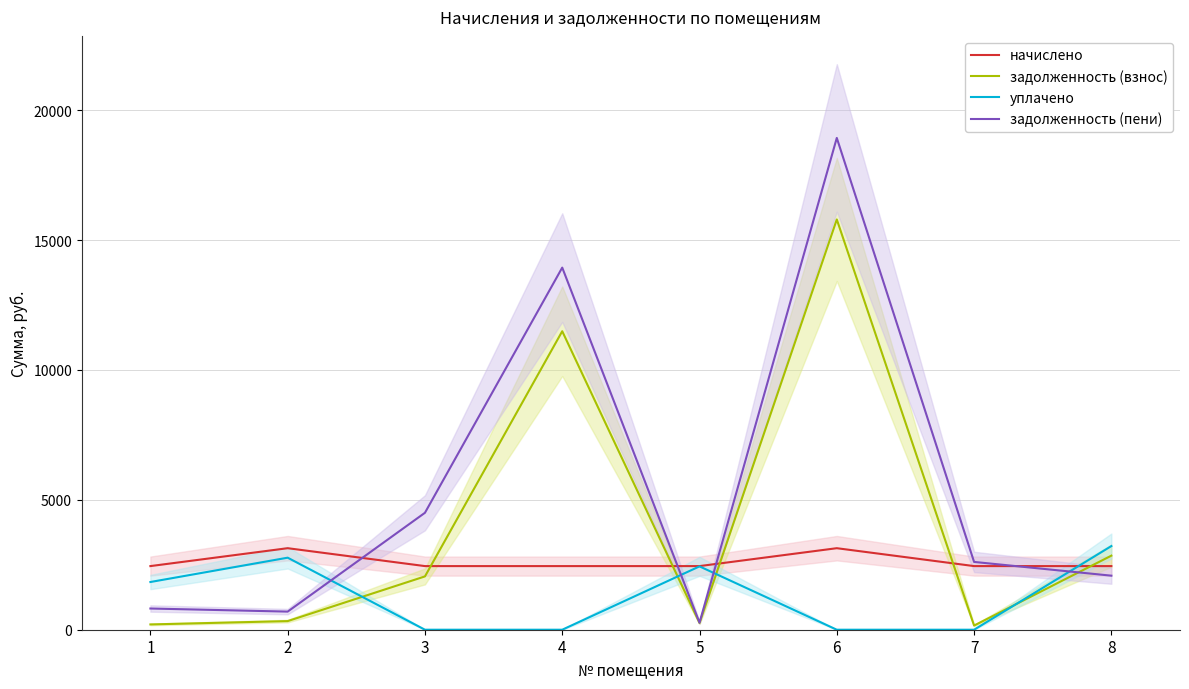

What is the sum of the задолженность (пени) values at 8 and 3?

6582.4